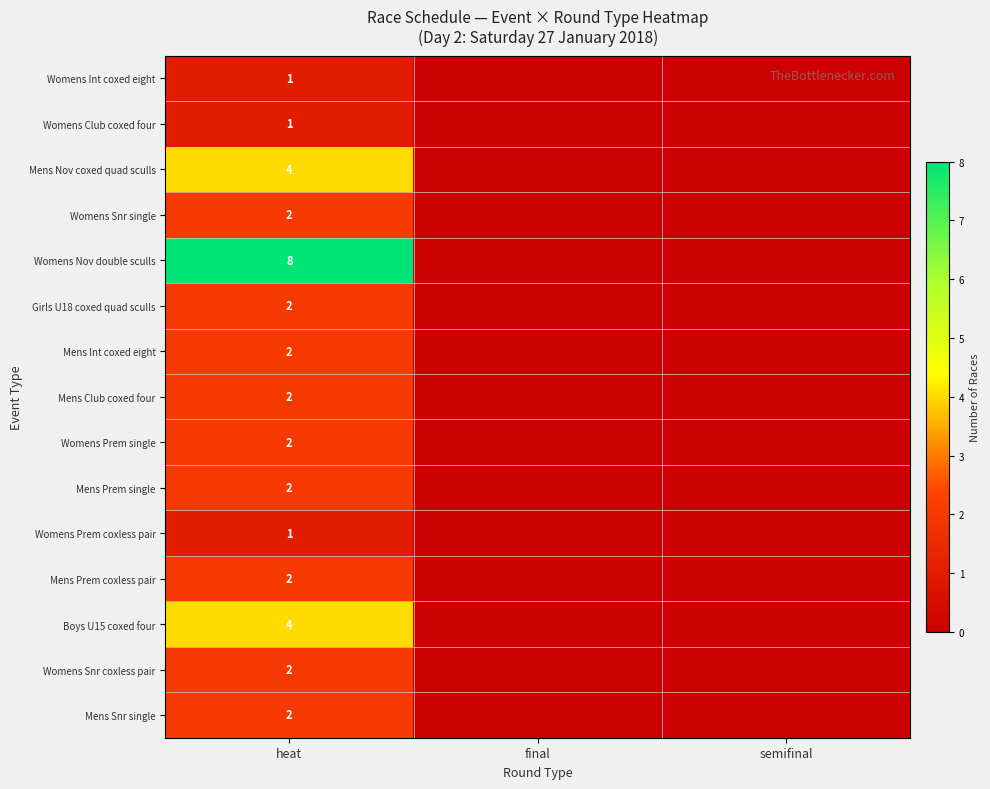

What is the difference between the highest and lowest values at heat?

7